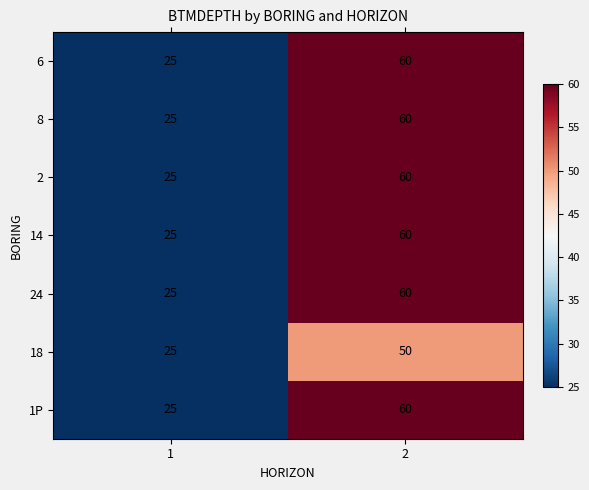

Reading left to right, what are all the values shown in this chart?

6: 1=25	2=60
8: 1=25	2=60
2: 1=25	2=60
14: 1=25	2=60
24: 1=25	2=60
18: 1=25	2=50
1P: 1=25	2=60